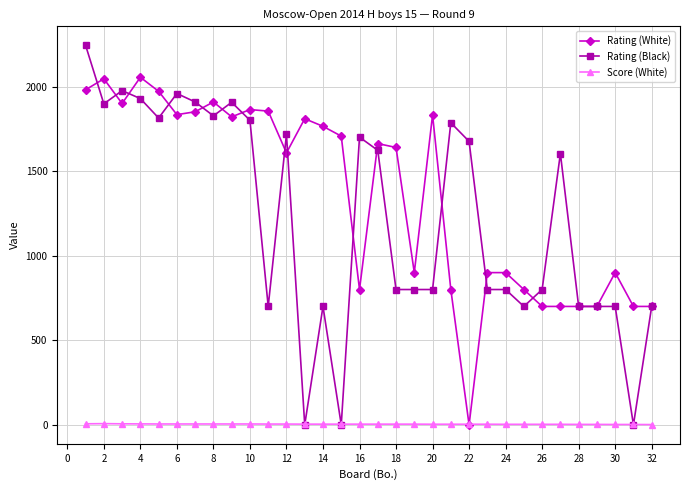

At how many categories does at least one series exceed 1285?

22